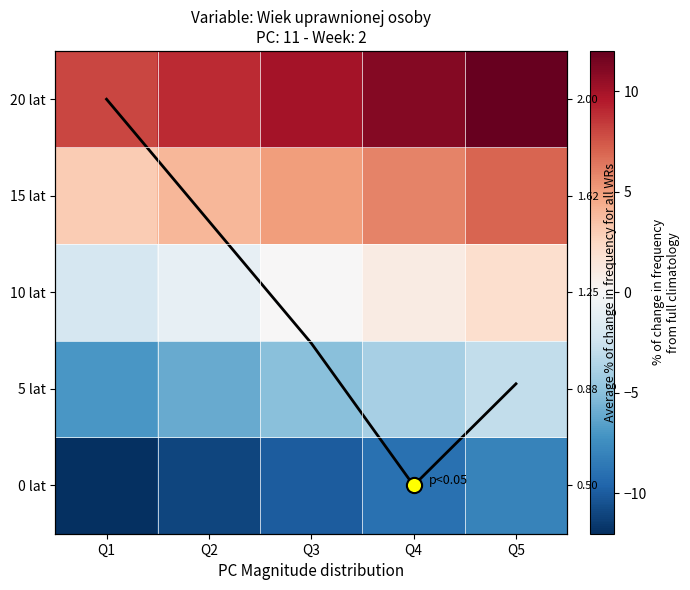

True or false: 10 lat has a value of -0.8 at Q1.

False